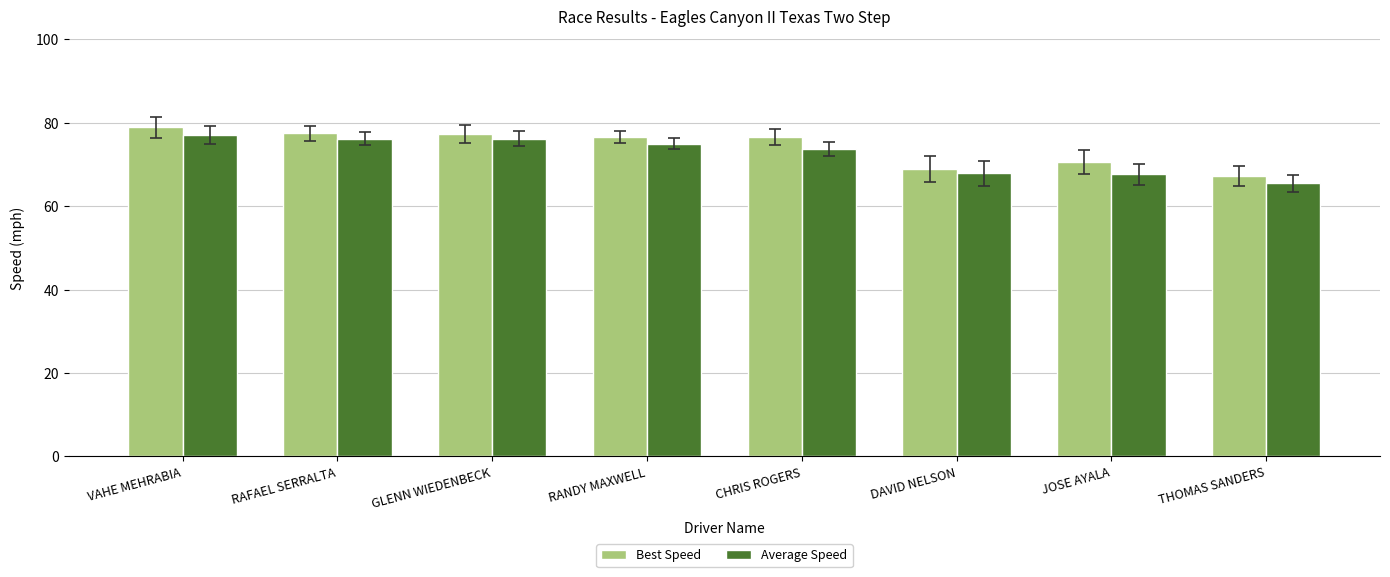

Which category has the lowest value in the Best Speed series?

THOMAS SANDERS